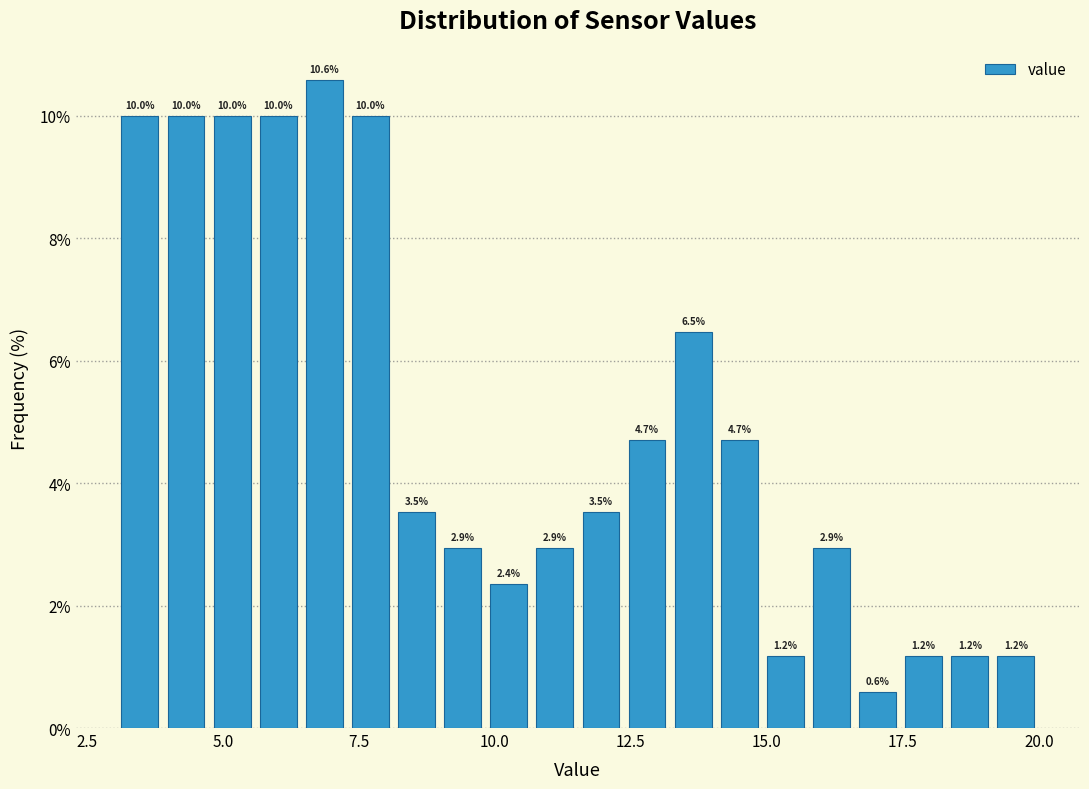

Read against the x-axis, roughly where is the centre of the tallest bar?

7.0